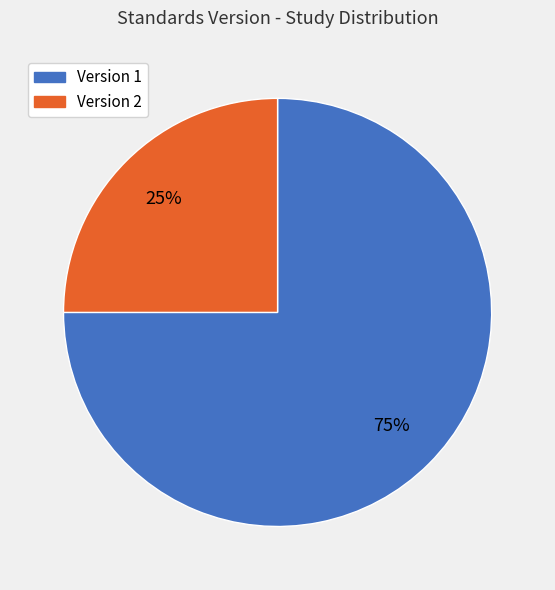

Is there a majority slice in this chart?

Yes